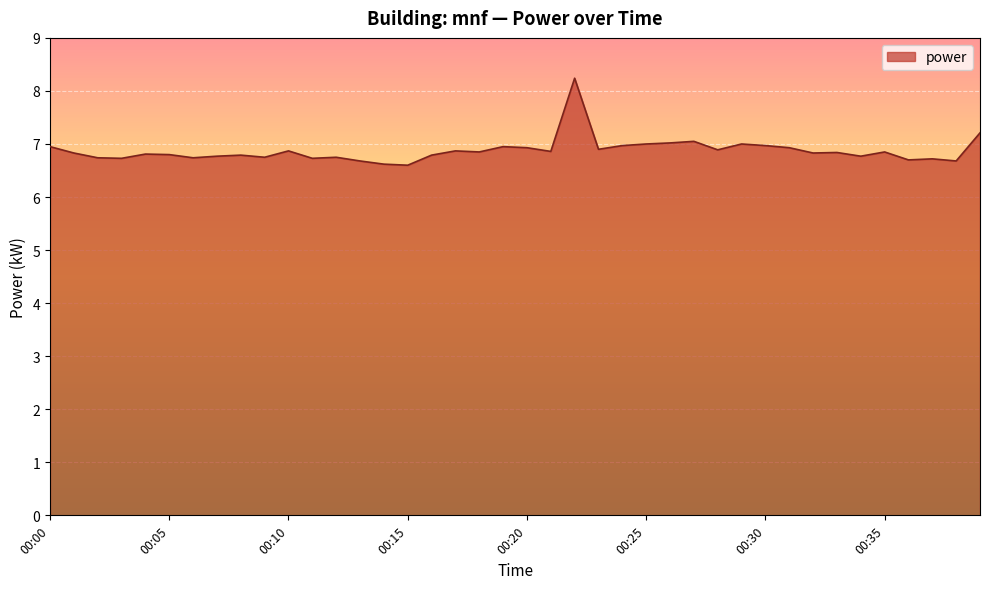

What is the minimum value shown in the chart?

6.6